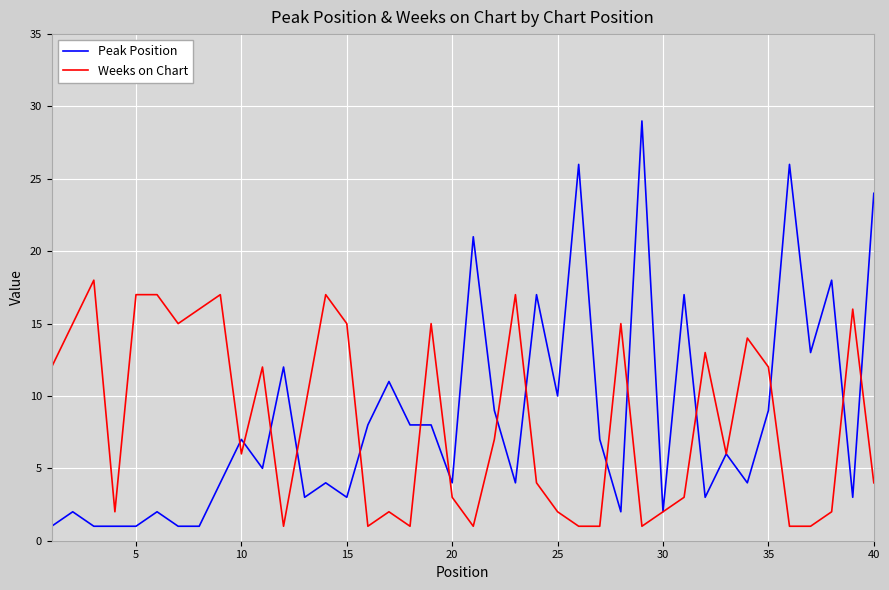

Which series has the widest spread of values?

Peak Position